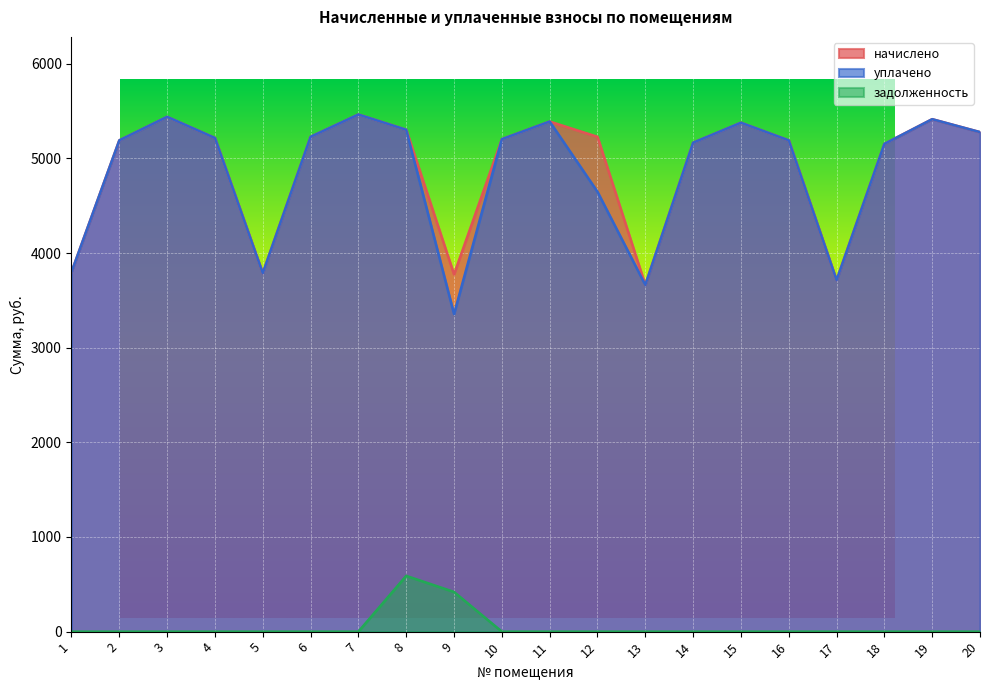

Between 5 and 13, which is larger?

5